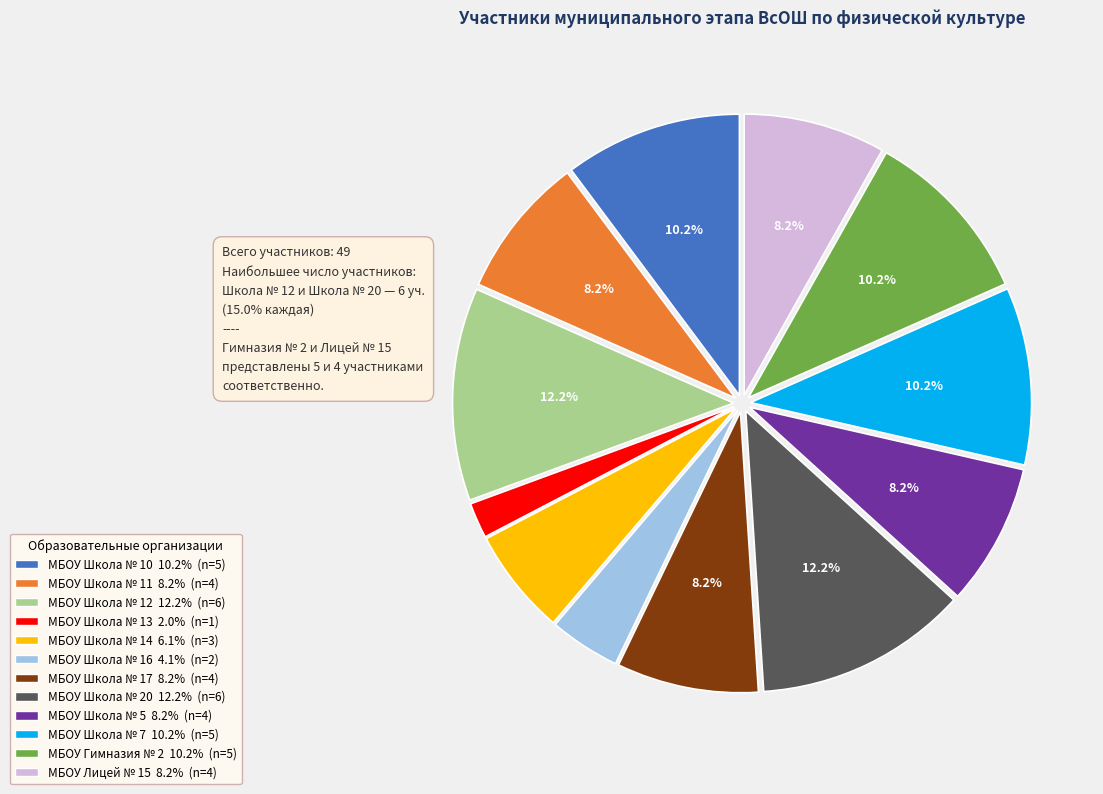

Does any single category account for the majority?

No